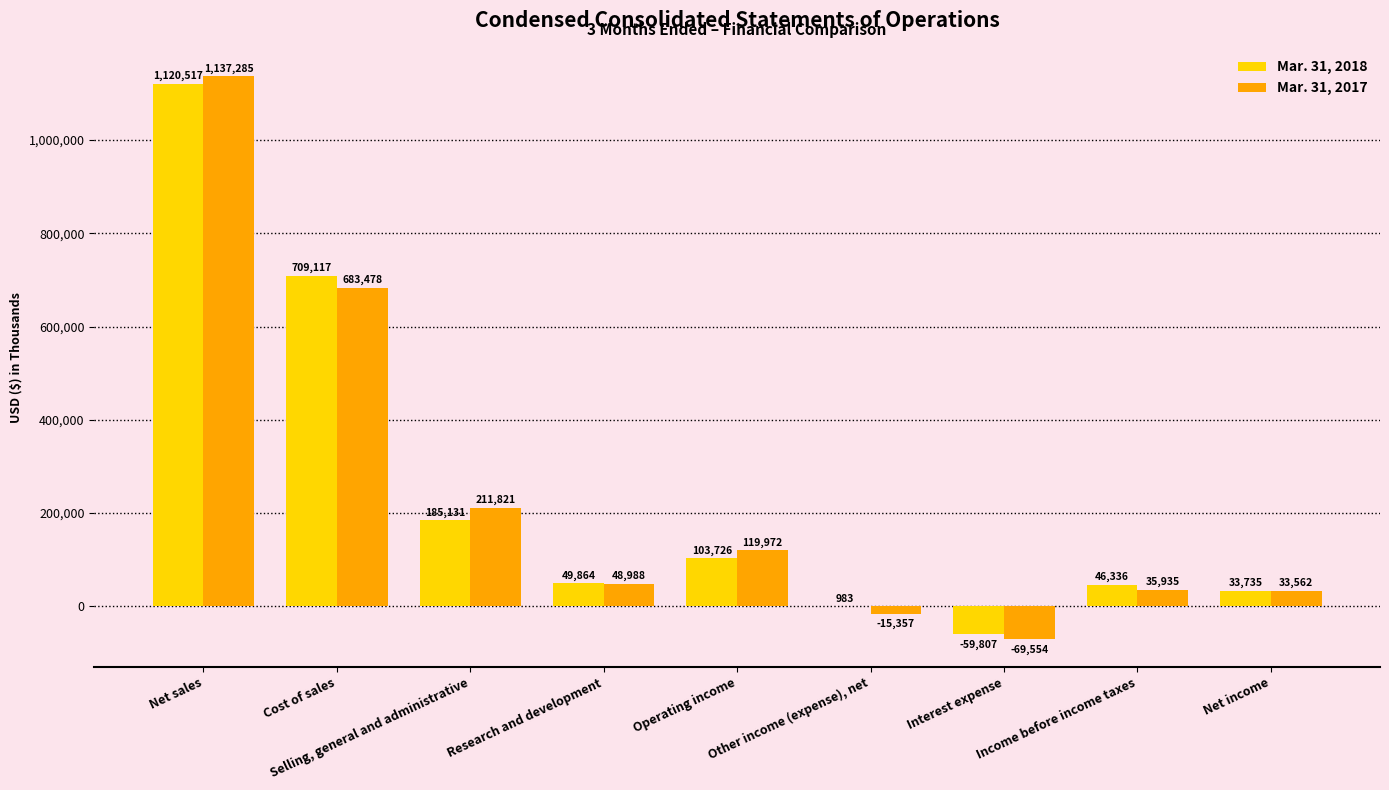

How many data points does each series have?

9